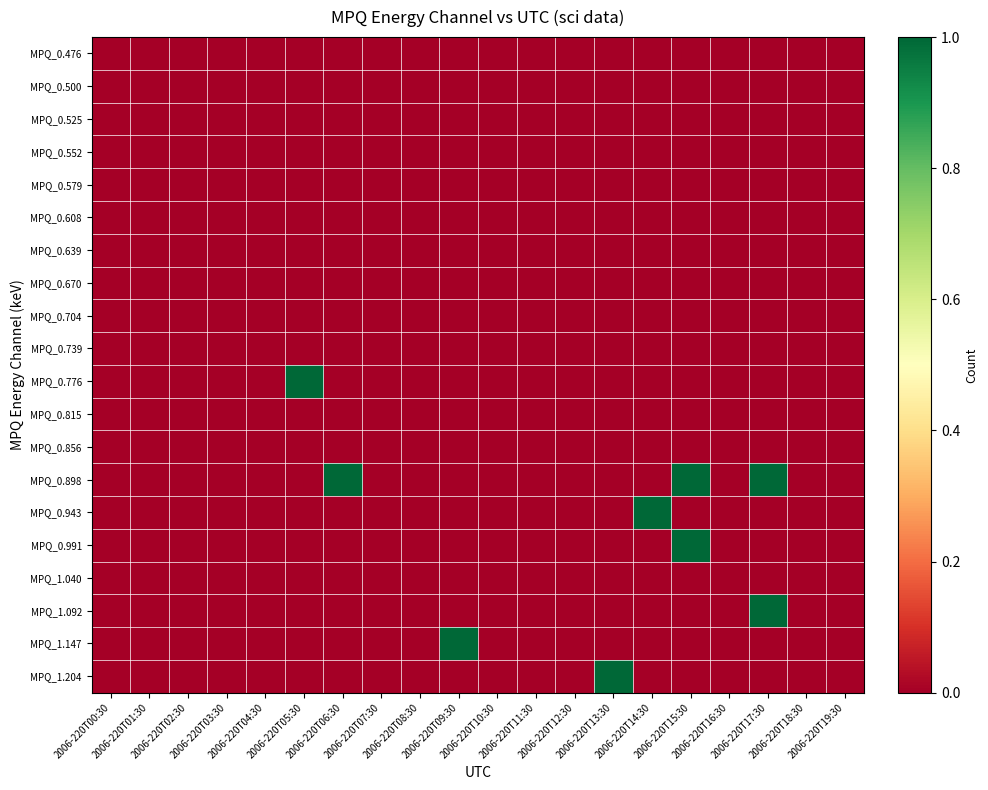

Reading left to right, what are all the values shown in this chart?

MPQ_0.476: 2006-220T00:30=0	2006-220T01:30=0	2006-220T02:30=0	2006-220T03:30=0	2006-220T04:30=0	2006-220T05:30=0	2006-220T06:30=0	2006-220T07:30=0	2006-220T08:30=0	2006-220T09:30=0	2006-220T10:30=0	2006-220T11:30=0	2006-220T12:30=0	2006-220T13:30=0	2006-220T14:30=0	2006-220T15:30=0	2006-220T16:30=0	2006-220T17:30=0	2006-220T18:30=0	2006-220T19:30=0
MPQ_0.500: 2006-220T00:30=0	2006-220T01:30=0	2006-220T02:30=0	2006-220T03:30=0	2006-220T04:30=0	2006-220T05:30=0	2006-220T06:30=0	2006-220T07:30=0	2006-220T08:30=0	2006-220T09:30=0	2006-220T10:30=0	2006-220T11:30=0	2006-220T12:30=0	2006-220T13:30=0	2006-220T14:30=0	2006-220T15:30=0	2006-220T16:30=0	2006-220T17:30=0	2006-220T18:30=0	2006-220T19:30=0
MPQ_0.525: 2006-220T00:30=0	2006-220T01:30=0	2006-220T02:30=0	2006-220T03:30=0	2006-220T04:30=0	2006-220T05:30=0	2006-220T06:30=0	2006-220T07:30=0	2006-220T08:30=0	2006-220T09:30=0	2006-220T10:30=0	2006-220T11:30=0	2006-220T12:30=0	2006-220T13:30=0	2006-220T14:30=0	2006-220T15:30=0	2006-220T16:30=0	2006-220T17:30=0	2006-220T18:30=0	2006-220T19:30=0
MPQ_0.552: 2006-220T00:30=0	2006-220T01:30=0	2006-220T02:30=0	2006-220T03:30=0	2006-220T04:30=0	2006-220T05:30=0	2006-220T06:30=0	2006-220T07:30=0	2006-220T08:30=0	2006-220T09:30=0	2006-220T10:30=0	2006-220T11:30=0	2006-220T12:30=0	2006-220T13:30=0	2006-220T14:30=0	2006-220T15:30=0	2006-220T16:30=0	2006-220T17:30=0	2006-220T18:30=0	2006-220T19:30=0
MPQ_0.579: 2006-220T00:30=0	2006-220T01:30=0	2006-220T02:30=0	2006-220T03:30=0	2006-220T04:30=0	2006-220T05:30=0	2006-220T06:30=0	2006-220T07:30=0	2006-220T08:30=0	2006-220T09:30=0	2006-220T10:30=0	2006-220T11:30=0	2006-220T12:30=0	2006-220T13:30=0	2006-220T14:30=0	2006-220T15:30=0	2006-220T16:30=0	2006-220T17:30=0	2006-220T18:30=0	2006-220T19:30=0
MPQ_0.608: 2006-220T00:30=0	2006-220T01:30=0	2006-220T02:30=0	2006-220T03:30=0	2006-220T04:30=0	2006-220T05:30=0	2006-220T06:30=0	2006-220T07:30=0	2006-220T08:30=0	2006-220T09:30=0	2006-220T10:30=0	2006-220T11:30=0	2006-220T12:30=0	2006-220T13:30=0	2006-220T14:30=0	2006-220T15:30=0	2006-220T16:30=0	2006-220T17:30=0	2006-220T18:30=0	2006-220T19:30=0
MPQ_0.639: 2006-220T00:30=0	2006-220T01:30=0	2006-220T02:30=0	2006-220T03:30=0	2006-220T04:30=0	2006-220T05:30=0	2006-220T06:30=0	2006-220T07:30=0	2006-220T08:30=0	2006-220T09:30=0	2006-220T10:30=0	2006-220T11:30=0	2006-220T12:30=0	2006-220T13:30=0	2006-220T14:30=0	2006-220T15:30=0	2006-220T16:30=0	2006-220T17:30=0	2006-220T18:30=0	2006-220T19:30=0
MPQ_0.670: 2006-220T00:30=0	2006-220T01:30=0	2006-220T02:30=0	2006-220T03:30=0	2006-220T04:30=0	2006-220T05:30=0	2006-220T06:30=0	2006-220T07:30=0	2006-220T08:30=0	2006-220T09:30=0	2006-220T10:30=0	2006-220T11:30=0	2006-220T12:30=0	2006-220T13:30=0	2006-220T14:30=0	2006-220T15:30=0	2006-220T16:30=0	2006-220T17:30=0	2006-220T18:30=0	2006-220T19:30=0
MPQ_0.704: 2006-220T00:30=0	2006-220T01:30=0	2006-220T02:30=0	2006-220T03:30=0	2006-220T04:30=0	2006-220T05:30=0	2006-220T06:30=0	2006-220T07:30=0	2006-220T08:30=0	2006-220T09:30=0	2006-220T10:30=0	2006-220T11:30=0	2006-220T12:30=0	2006-220T13:30=0	2006-220T14:30=0	2006-220T15:30=0	2006-220T16:30=0	2006-220T17:30=0	2006-220T18:30=0	2006-220T19:30=0
MPQ_0.739: 2006-220T00:30=0	2006-220T01:30=0	2006-220T02:30=0	2006-220T03:30=0	2006-220T04:30=0	2006-220T05:30=0	2006-220T06:30=0	2006-220T07:30=0	2006-220T08:30=0	2006-220T09:30=0	2006-220T10:30=0	2006-220T11:30=0	2006-220T12:30=0	2006-220T13:30=0	2006-220T14:30=0	2006-220T15:30=0	2006-220T16:30=0	2006-220T17:30=0	2006-220T18:30=0	2006-220T19:30=0
MPQ_0.776: 2006-220T00:30=0	2006-220T01:30=0	2006-220T02:30=0	2006-220T03:30=0	2006-220T04:30=0	2006-220T05:30=1	2006-220T06:30=0	2006-220T07:30=0	2006-220T08:30=0	2006-220T09:30=0	2006-220T10:30=0	2006-220T11:30=0	2006-220T12:30=0	2006-220T13:30=0	2006-220T14:30=0	2006-220T15:30=0	2006-220T16:30=0	2006-220T17:30=0	2006-220T18:30=0	2006-220T19:30=0
MPQ_0.815: 2006-220T00:30=0	2006-220T01:30=0	2006-220T02:30=0	2006-220T03:30=0	2006-220T04:30=0	2006-220T05:30=0	2006-220T06:30=0	2006-220T07:30=0	2006-220T08:30=0	2006-220T09:30=0	2006-220T10:30=0	2006-220T11:30=0	2006-220T12:30=0	2006-220T13:30=0	2006-220T14:30=0	2006-220T15:30=0	2006-220T16:30=0	2006-220T17:30=0	2006-220T18:30=0	2006-220T19:30=0
MPQ_0.856: 2006-220T00:30=0	2006-220T01:30=0	2006-220T02:30=0	2006-220T03:30=0	2006-220T04:30=0	2006-220T05:30=0	2006-220T06:30=0	2006-220T07:30=0	2006-220T08:30=0	2006-220T09:30=0	2006-220T10:30=0	2006-220T11:30=0	2006-220T12:30=0	2006-220T13:30=0	2006-220T14:30=0	2006-220T15:30=0	2006-220T16:30=0	2006-220T17:30=0	2006-220T18:30=0	2006-220T19:30=0
MPQ_0.898: 2006-220T00:30=0	2006-220T01:30=0	2006-220T02:30=0	2006-220T03:30=0	2006-220T04:30=0	2006-220T05:30=0	2006-220T06:30=1	2006-220T07:30=0	2006-220T08:30=0	2006-220T09:30=0	2006-220T10:30=0	2006-220T11:30=0	2006-220T12:30=0	2006-220T13:30=0	2006-220T14:30=0	2006-220T15:30=1	2006-220T16:30=0	2006-220T17:30=1	2006-220T18:30=0	2006-220T19:30=0
MPQ_0.943: 2006-220T00:30=0	2006-220T01:30=0	2006-220T02:30=0	2006-220T03:30=0	2006-220T04:30=0	2006-220T05:30=0	2006-220T06:30=0	2006-220T07:30=0	2006-220T08:30=0	2006-220T09:30=0	2006-220T10:30=0	2006-220T11:30=0	2006-220T12:30=0	2006-220T13:30=0	2006-220T14:30=1	2006-220T15:30=0	2006-220T16:30=0	2006-220T17:30=0	2006-220T18:30=0	2006-220T19:30=0
MPQ_0.991: 2006-220T00:30=0	2006-220T01:30=0	2006-220T02:30=0	2006-220T03:30=0	2006-220T04:30=0	2006-220T05:30=0	2006-220T06:30=0	2006-220T07:30=0	2006-220T08:30=0	2006-220T09:30=0	2006-220T10:30=0	2006-220T11:30=0	2006-220T12:30=0	2006-220T13:30=0	2006-220T14:30=0	2006-220T15:30=1	2006-220T16:30=0	2006-220T17:30=0	2006-220T18:30=0	2006-220T19:30=0
MPQ_1.040: 2006-220T00:30=0	2006-220T01:30=0	2006-220T02:30=0	2006-220T03:30=0	2006-220T04:30=0	2006-220T05:30=0	2006-220T06:30=0	2006-220T07:30=0	2006-220T08:30=0	2006-220T09:30=0	2006-220T10:30=0	2006-220T11:30=0	2006-220T12:30=0	2006-220T13:30=0	2006-220T14:30=0	2006-220T15:30=0	2006-220T16:30=0	2006-220T17:30=0	2006-220T18:30=0	2006-220T19:30=0
MPQ_1.092: 2006-220T00:30=0	2006-220T01:30=0	2006-220T02:30=0	2006-220T03:30=0	2006-220T04:30=0	2006-220T05:30=0	2006-220T06:30=0	2006-220T07:30=0	2006-220T08:30=0	2006-220T09:30=0	2006-220T10:30=0	2006-220T11:30=0	2006-220T12:30=0	2006-220T13:30=0	2006-220T14:30=0	2006-220T15:30=0	2006-220T16:30=0	2006-220T17:30=1	2006-220T18:30=0	2006-220T19:30=0
MPQ_1.147: 2006-220T00:30=0	2006-220T01:30=0	2006-220T02:30=0	2006-220T03:30=0	2006-220T04:30=0	2006-220T05:30=0	2006-220T06:30=0	2006-220T07:30=0	2006-220T08:30=0	2006-220T09:30=1	2006-220T10:30=0	2006-220T11:30=0	2006-220T12:30=0	2006-220T13:30=0	2006-220T14:30=0	2006-220T15:30=0	2006-220T16:30=0	2006-220T17:30=0	2006-220T18:30=0	2006-220T19:30=0
MPQ_1.204: 2006-220T00:30=0	2006-220T01:30=0	2006-220T02:30=0	2006-220T03:30=0	2006-220T04:30=0	2006-220T05:30=0	2006-220T06:30=0	2006-220T07:30=0	2006-220T08:30=0	2006-220T09:30=0	2006-220T10:30=0	2006-220T11:30=0	2006-220T12:30=0	2006-220T13:30=1	2006-220T14:30=0	2006-220T15:30=0	2006-220T16:30=0	2006-220T17:30=0	2006-220T18:30=0	2006-220T19:30=0